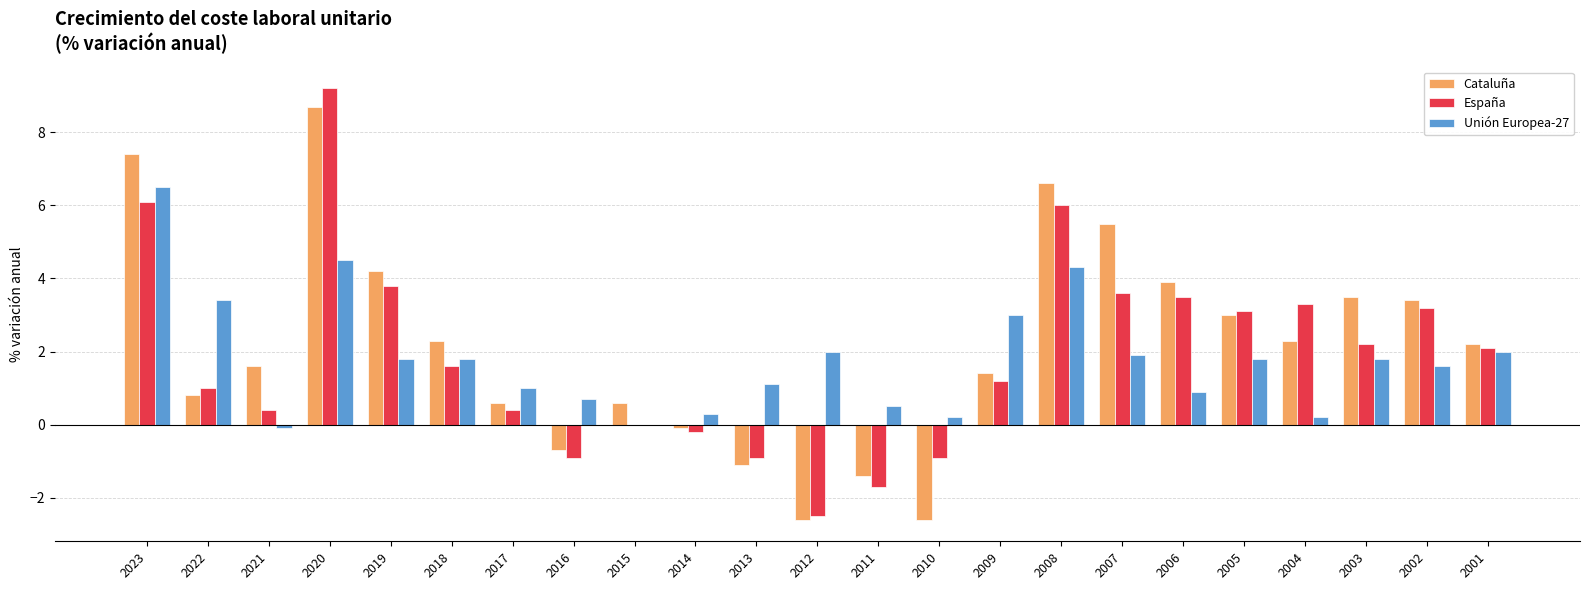

What is the highest value of the Unión Europea-27 series?

6.5